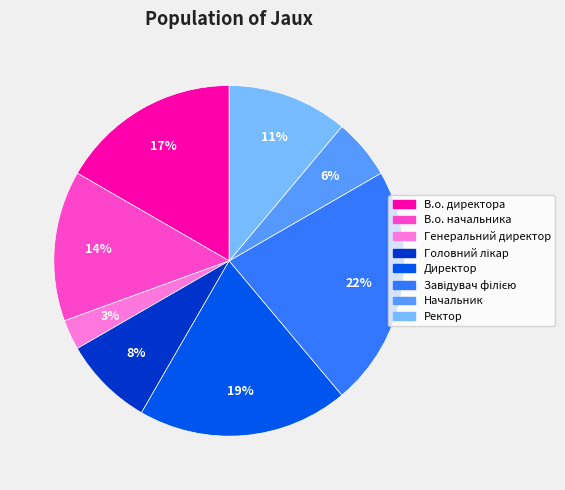

Is there a majority slice in this chart?

No